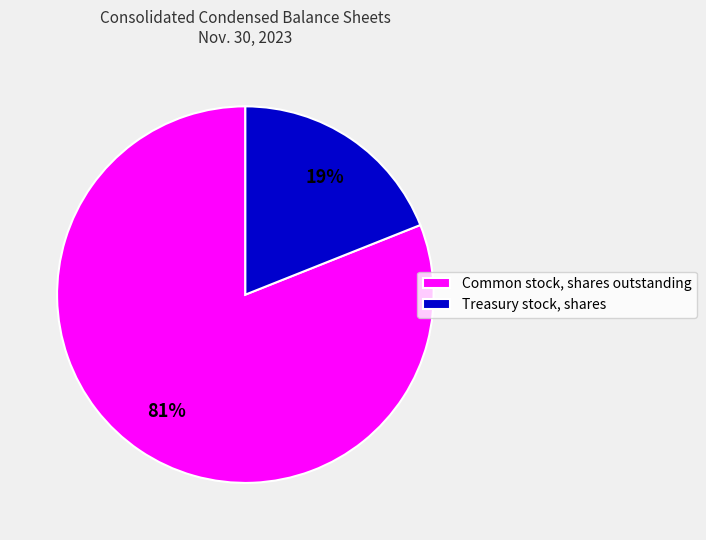

Do Treasury stock, shares and Common stock, shares outstanding together represent more than half of the pie?

Yes